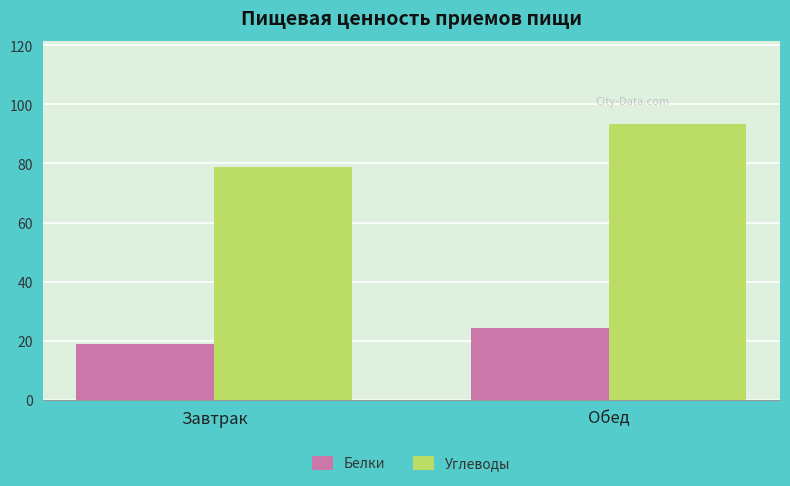

How many data points does each series have?

2